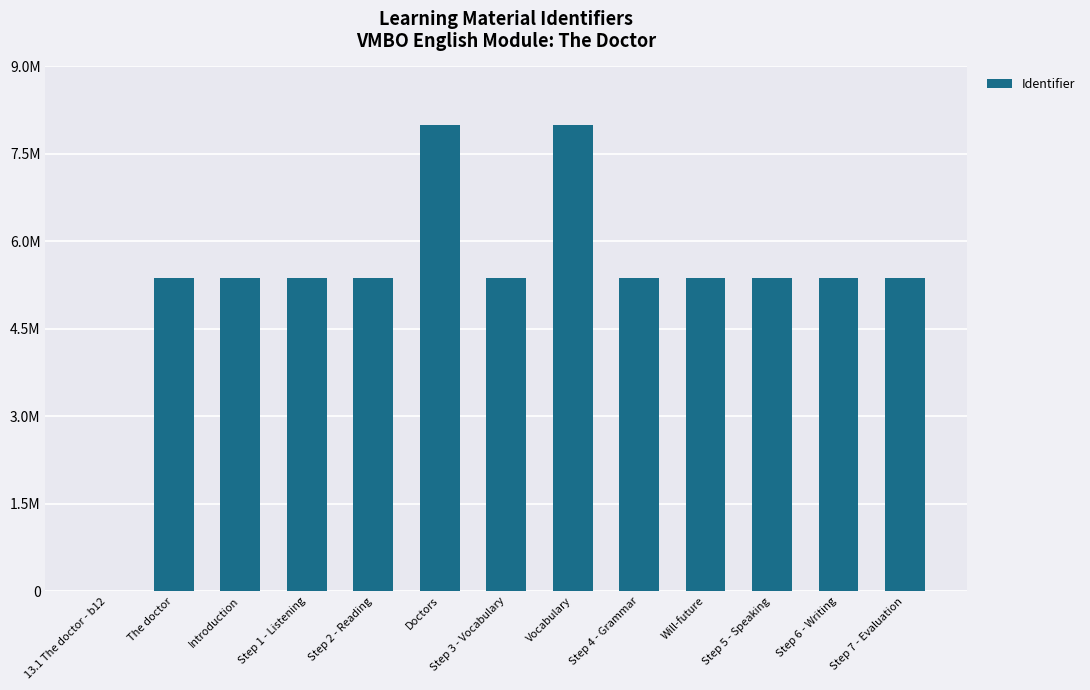

List the labels in order of value, largest first.

Vocabulary, Doctors, Step 7 - Evaluation, Step 6 - Writing, Step 5 - Speaking, Will-future, Step 4 - Grammar, Step 3 - Vocabulary, Step 2 - Reading, Step 1 - Listening, Introduction, The doctor, 13.1 The doctor - b12